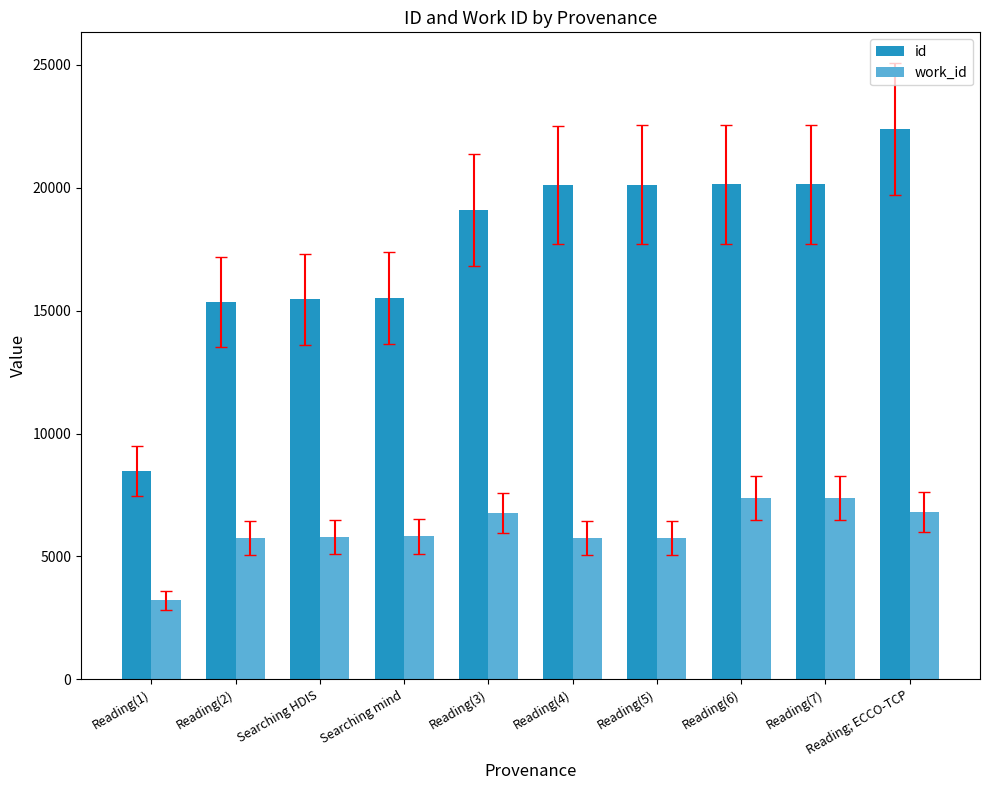

What is the value of the work_id bar at the 3rd from the left?

5801